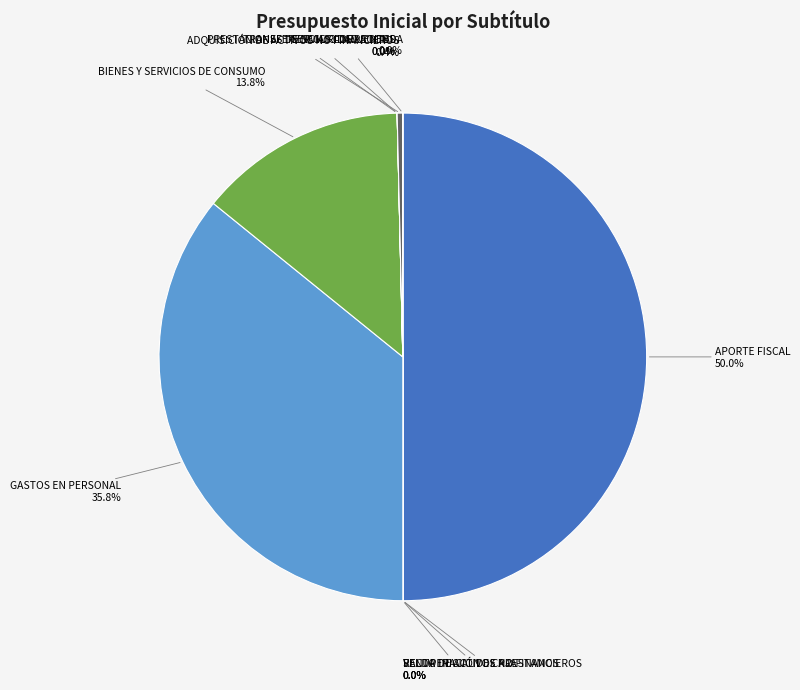

Which category has the biggest portion of the pie?

APORTE FISCAL